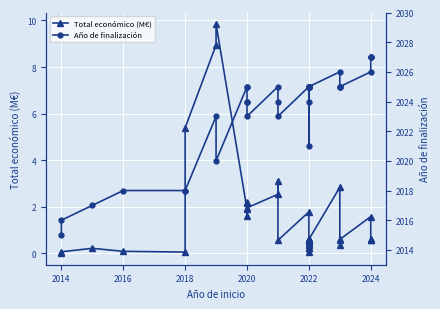

At how many categories does at least one series exceed 1332?

40